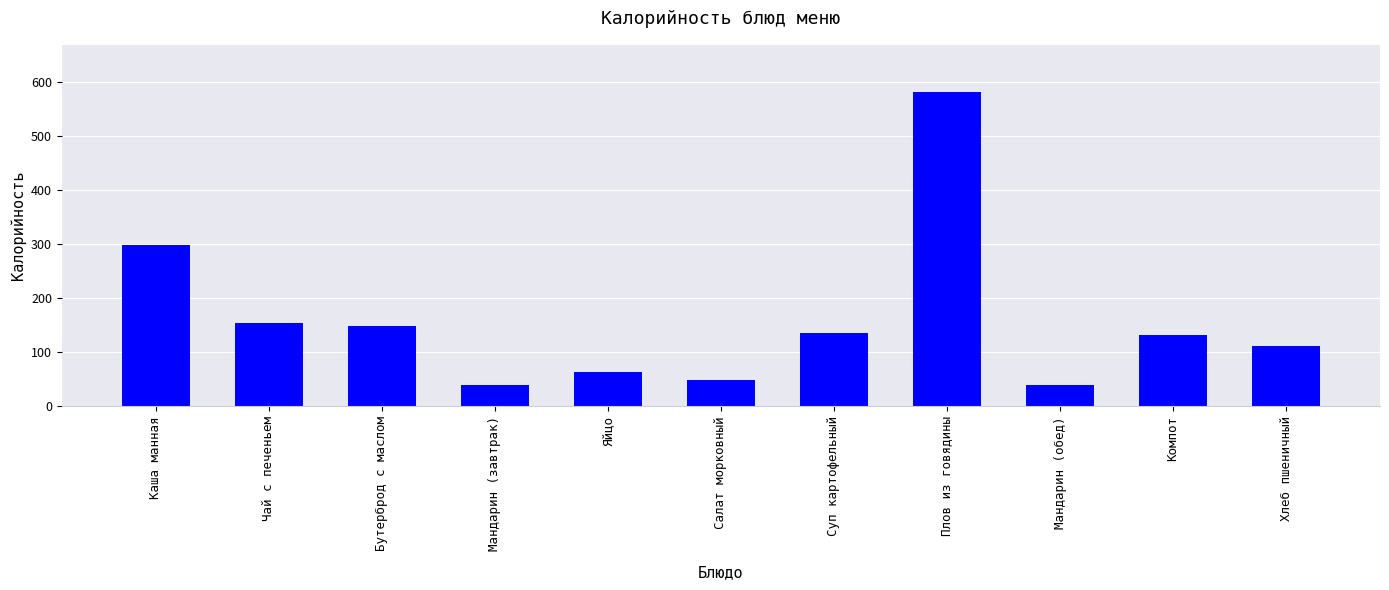

What is the average value?

159